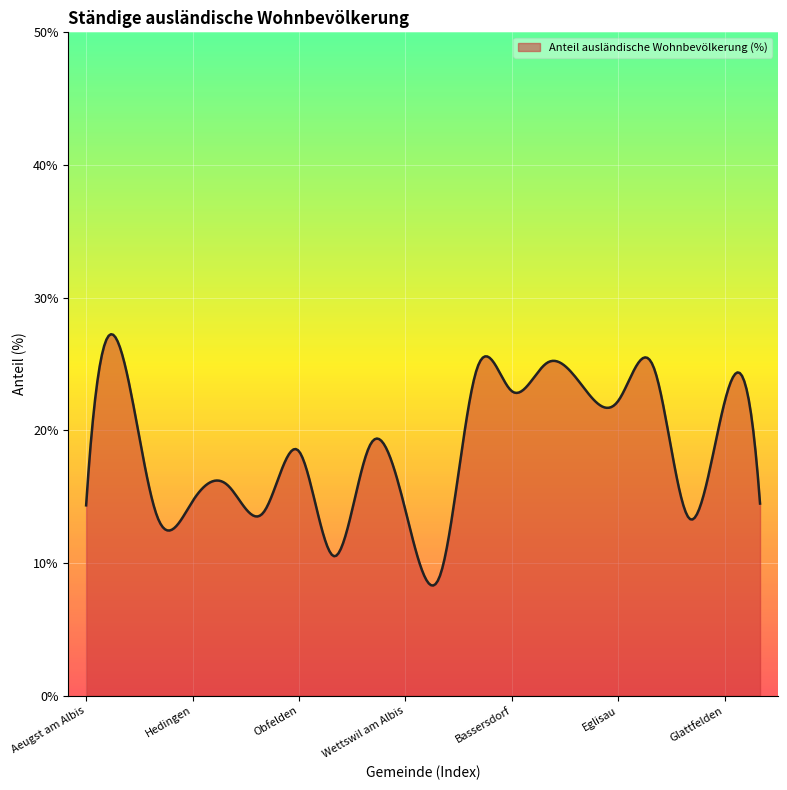

What is the minimum value shown in the chart?

8.3